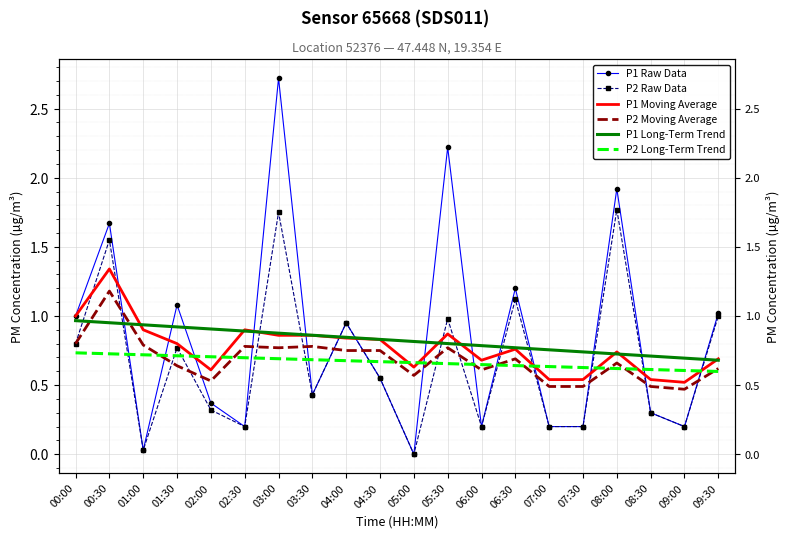

Rank the series at 04:30 from lowest to highest value.

P1 Raw Data, P2 Raw Data, P2 Long-Term Trend, P2 Moving Average, P1 Moving Average, P1 Long-Term Trend